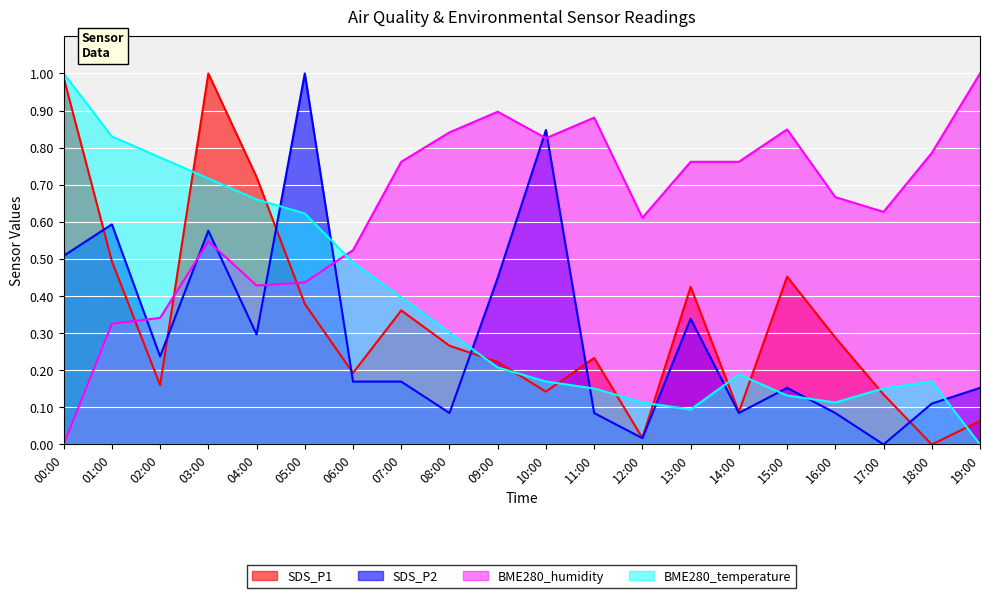

At which category does BME280_temperature reach its first local valley?

13:00